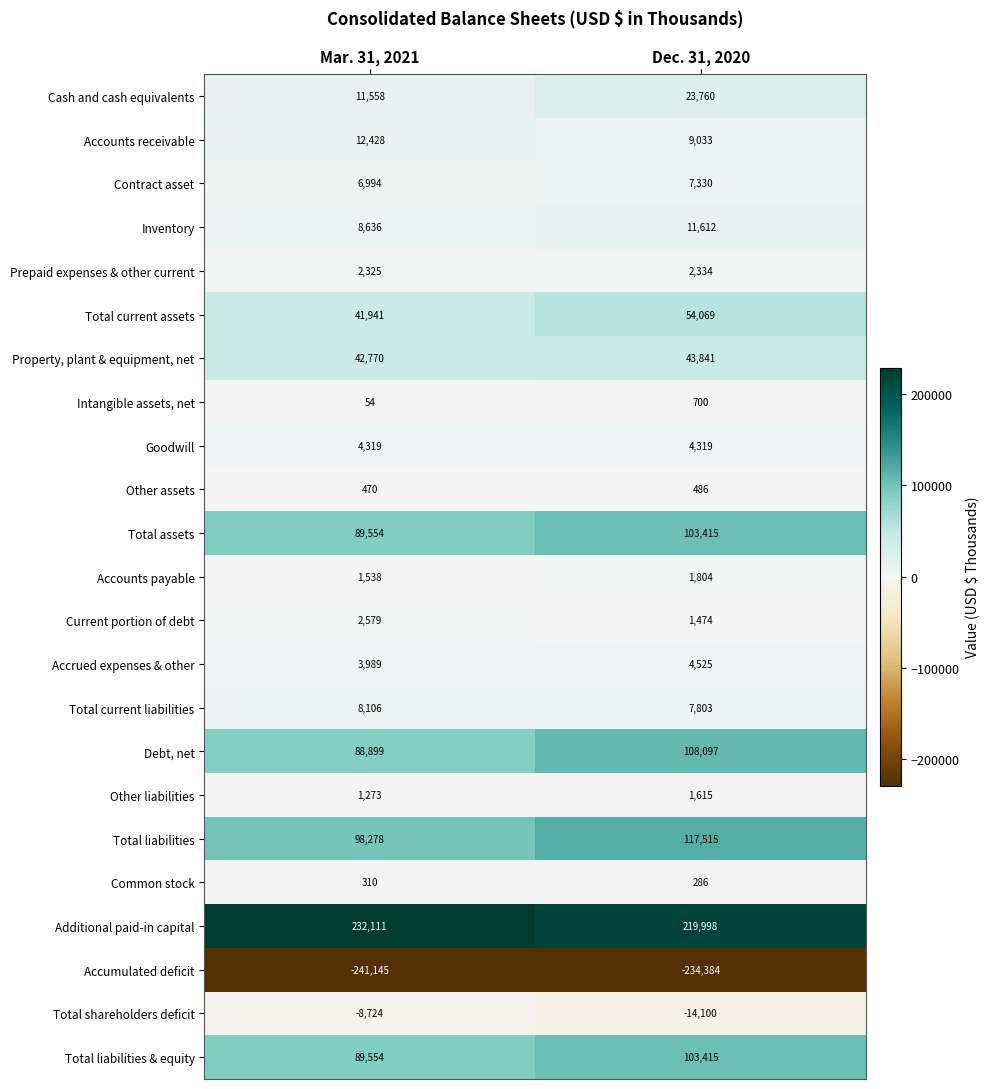

At which category is the sum across all series the highest?

Dec. 31, 2020